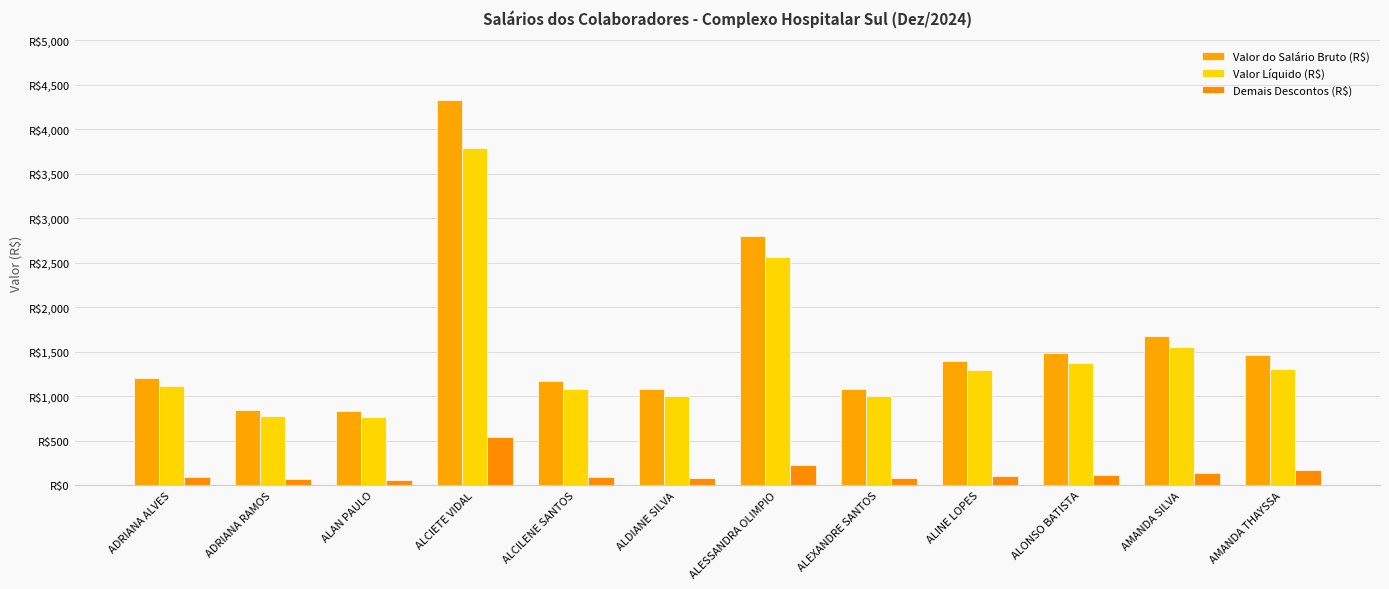

Is it true that Valor Líquido (R$) equals 1079.4 at ALCILENE SANTOS?

True